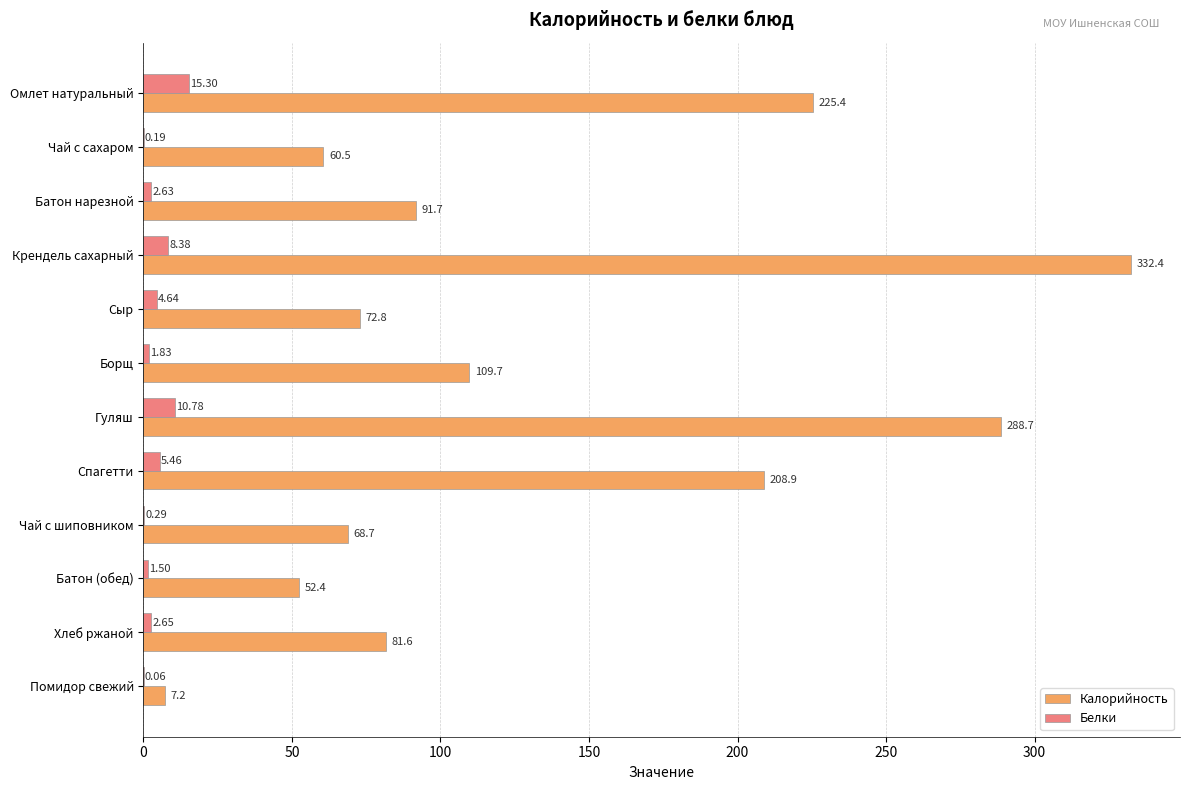

What are all the series names shown in the legend?

Калорийность, Белки